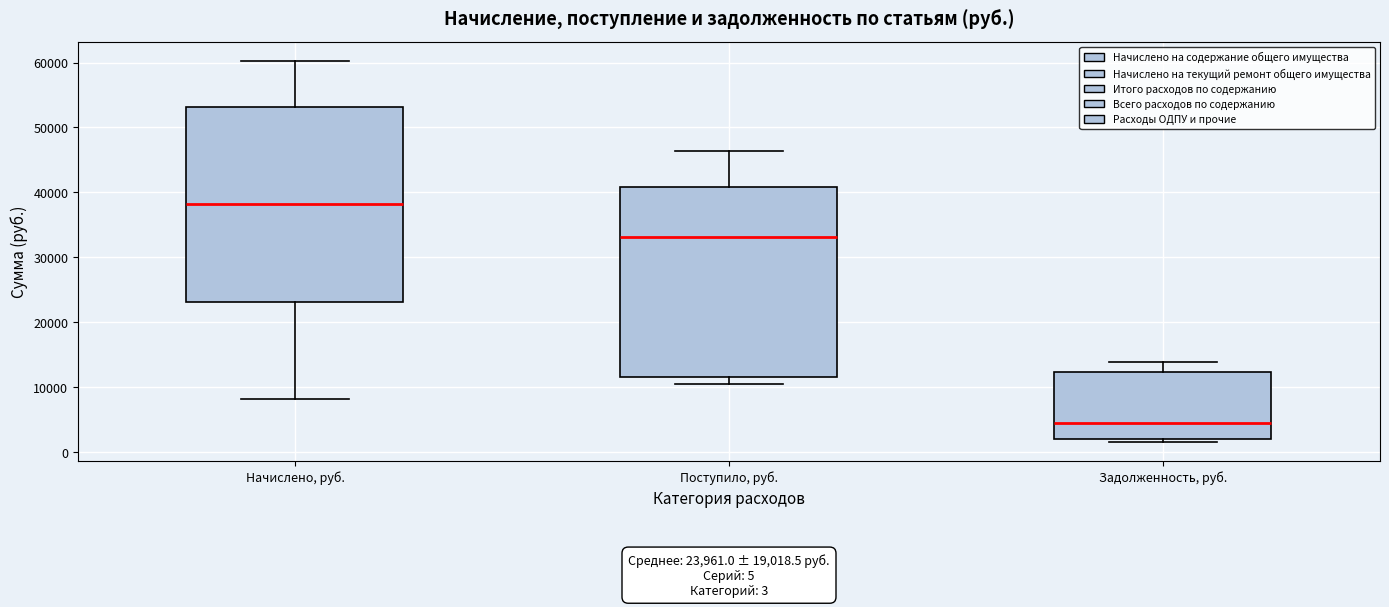

Which box has the highest median line?

Начислено, руб.